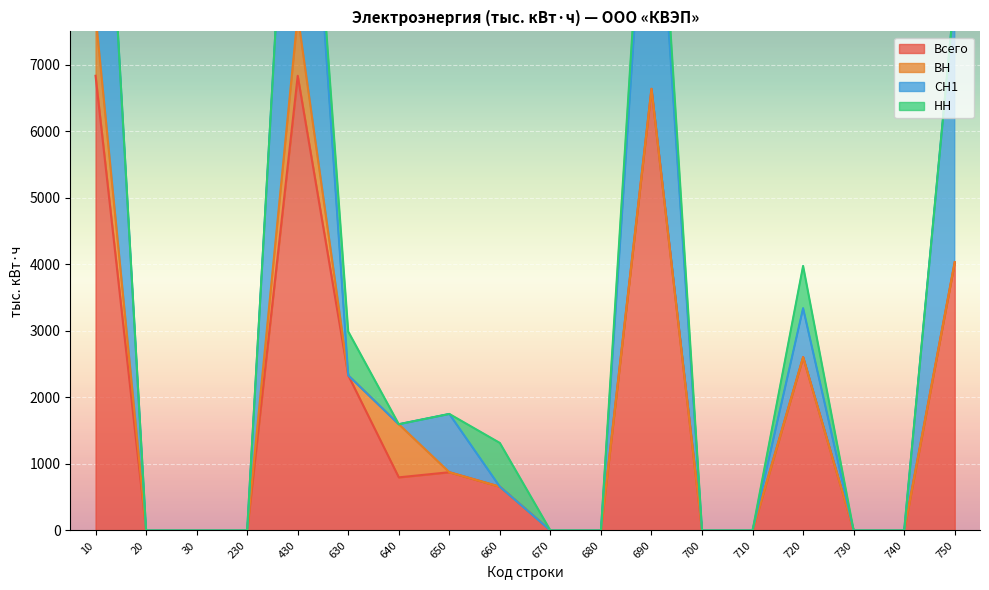

How many interior local valleys does the СН1 series have?

1